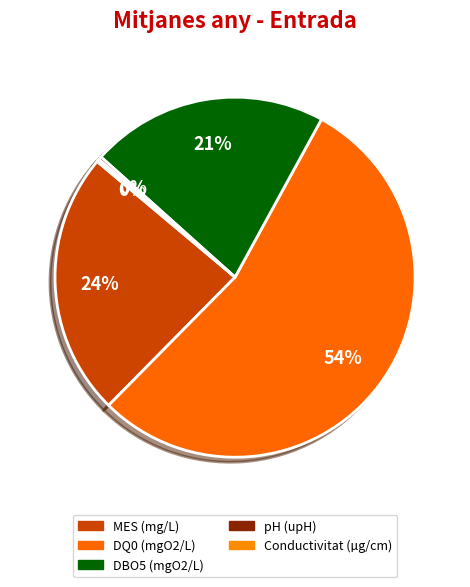

To the nearest percent, what is the difference between the largest and smallest slice percentages?

54%